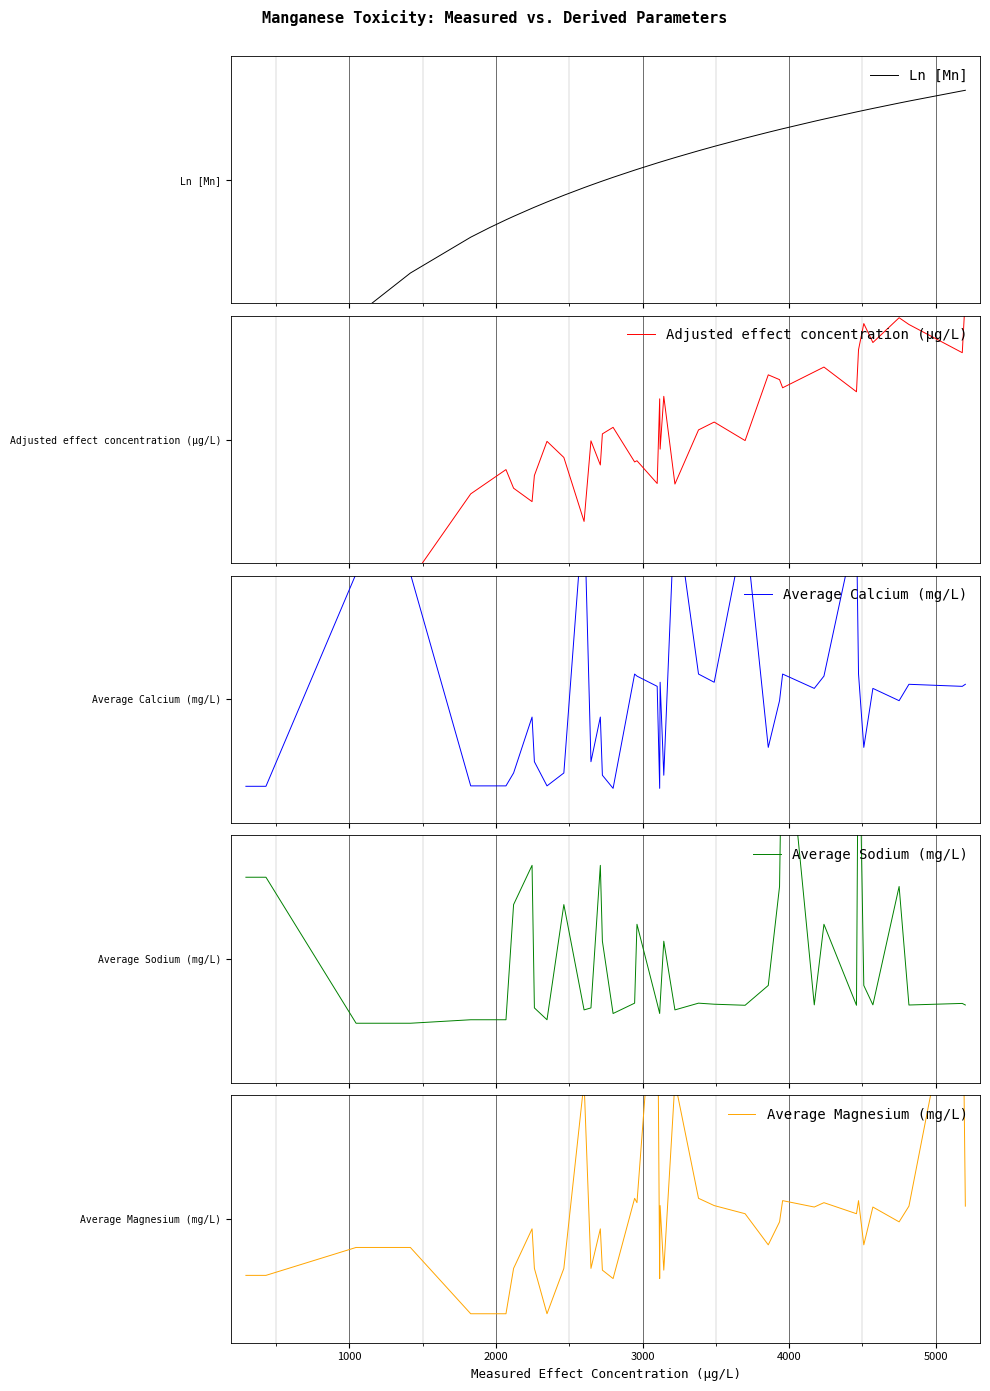

Which series has the largest range (max minus min)?

Ln [Mn]